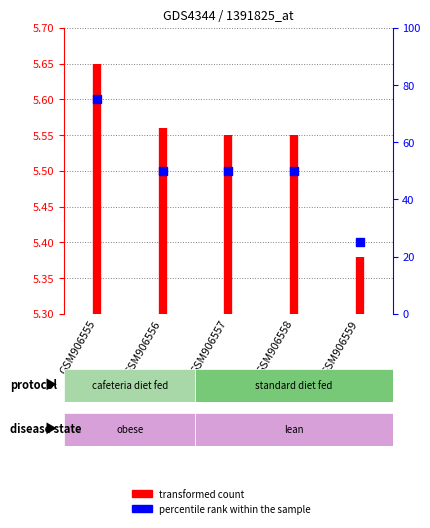

What is the average value?

5.5